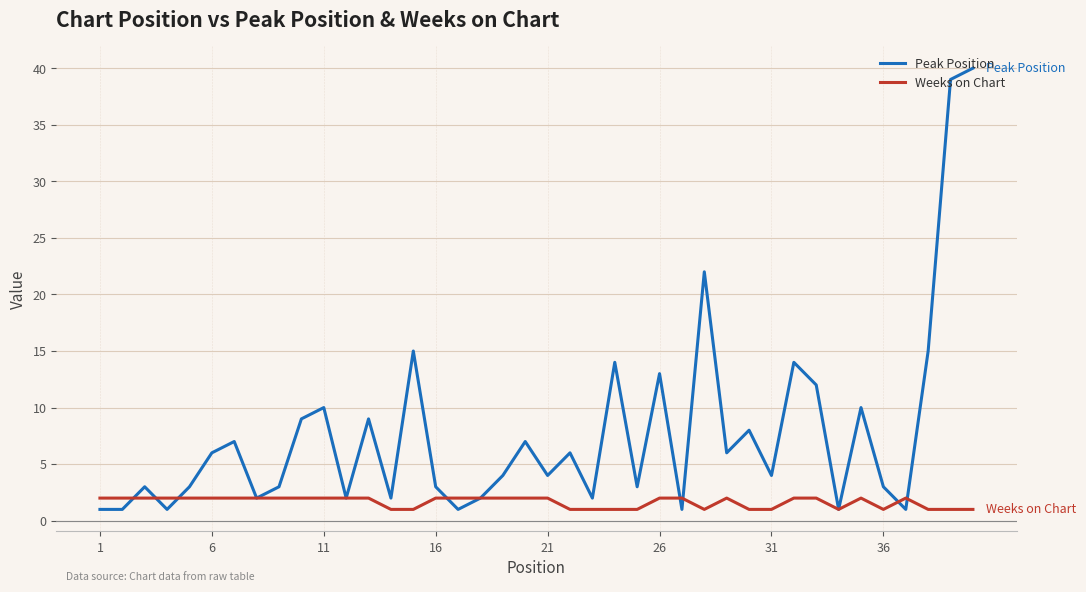

Which series has the widest spread of values?

Peak Position